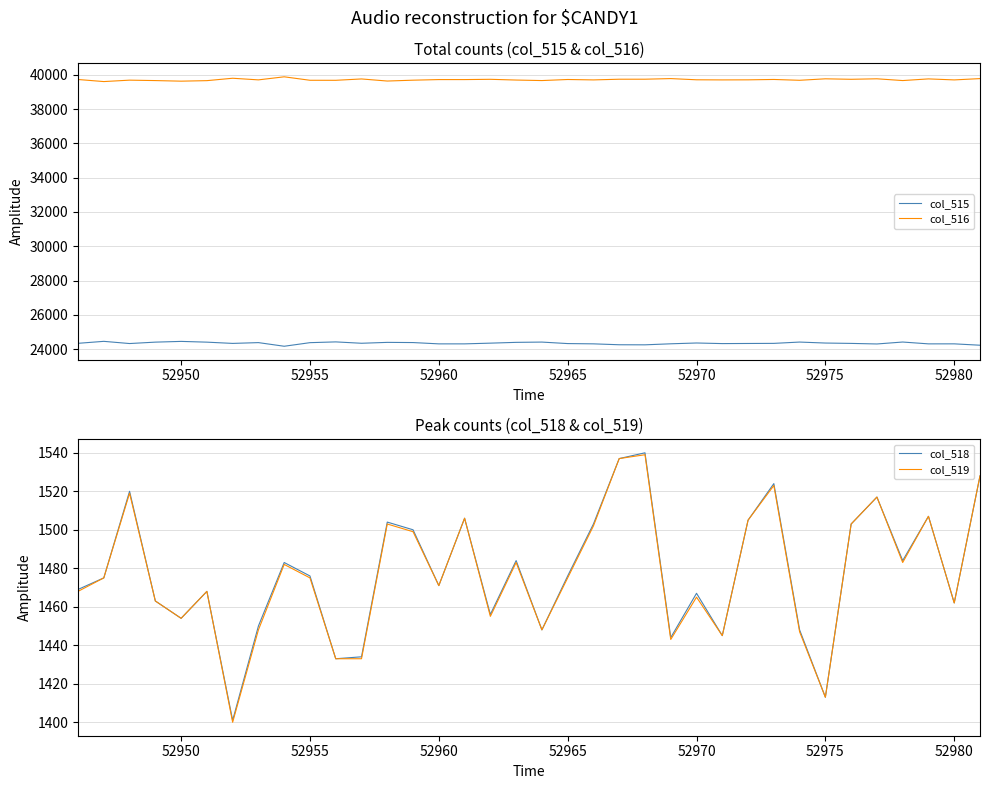

In col_515, how many points are higher than both neighbors (excluding endpoints)?

10